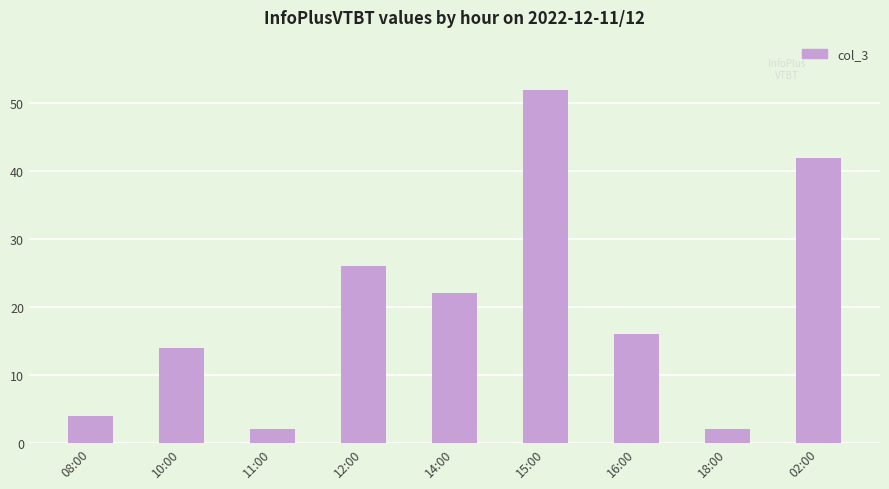

The value at 12:00 is 26. True or false?

True